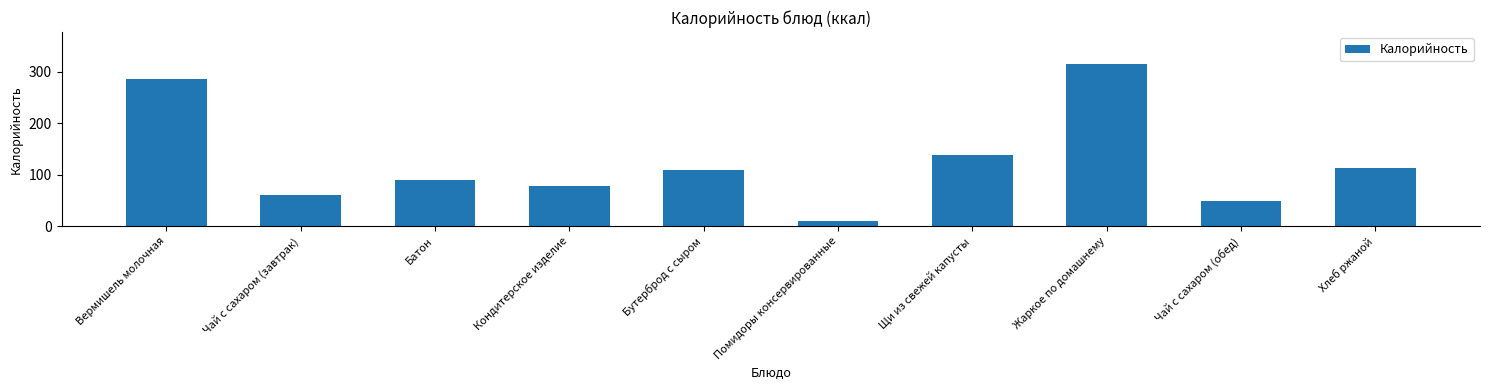

Reading left to right, extract all data points from this chart.

Вермишель молочная=285.0	Чай с сахаром (завтрак)=60.0	Батон=90.4	Кондитерское изделие=79.0	Бутерброд с сыром=110.0	Помидоры консервированные=10.0	Щи из свежей капусты=137.8	Жаркое по домашнему=314.2	Чай с сахаром (обед)=48.6	Хлеб ржаной=114.0